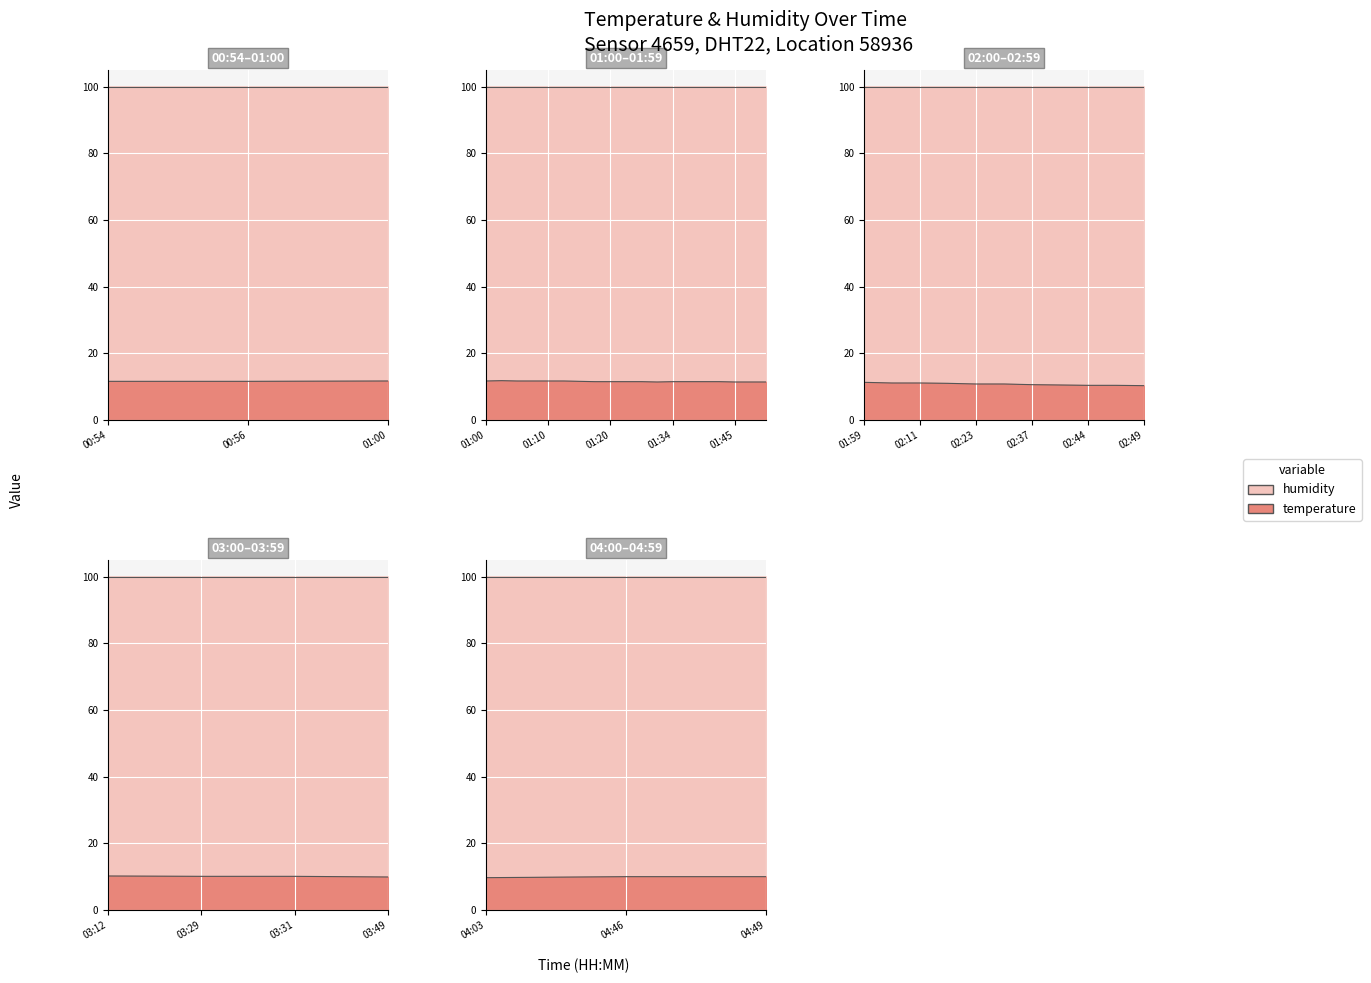

What is the average value of the temperature series?

11.6